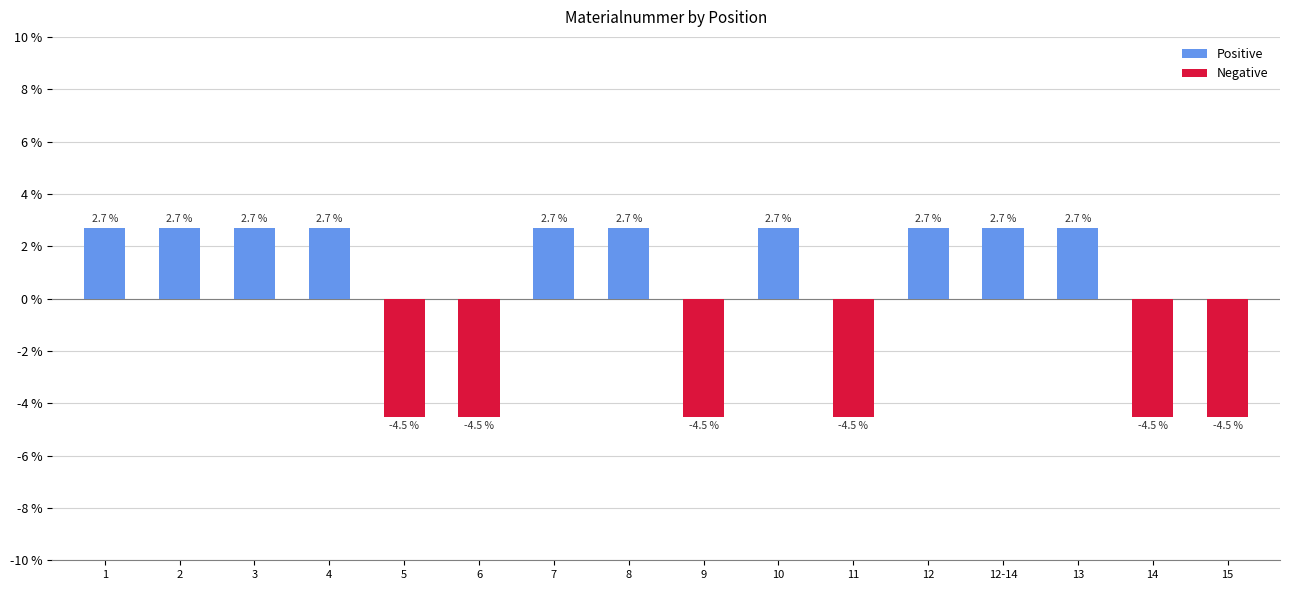

Reading left to right, list all the values displayed in this chart.

Positive: 1=2.7	2=2.7	3=2.7	4=2.7	5=0.0	6=0.0	7=2.7	8=2.7	9=0.0	10=2.7	11=0.0	12=2.7	12-14=2.7	13=2.7	14=0.0	15=0.0
Negative: 1=0.0	2=0.0	3=0.0	4=0.0	5=-4.5	6=-4.5	7=0.0	8=0.0	9=-4.5	10=0.0	11=-4.5	12=0.0	12-14=0.0	13=0.0	14=-4.5	15=-4.5